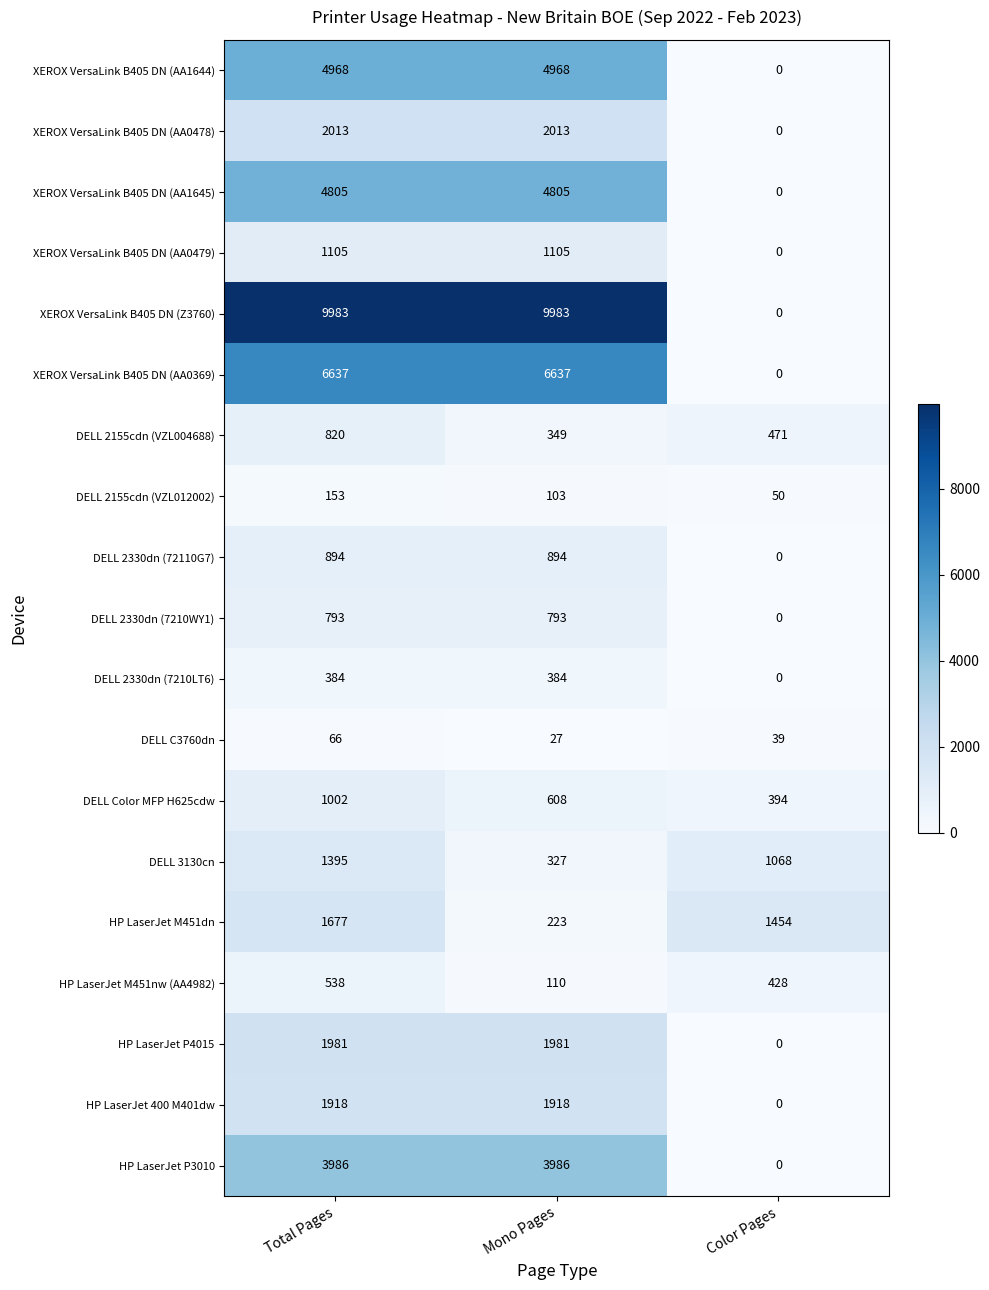

Between Total Pages and Mono Pages, which series saw the biggest shift?

HP LaserJet M451dn